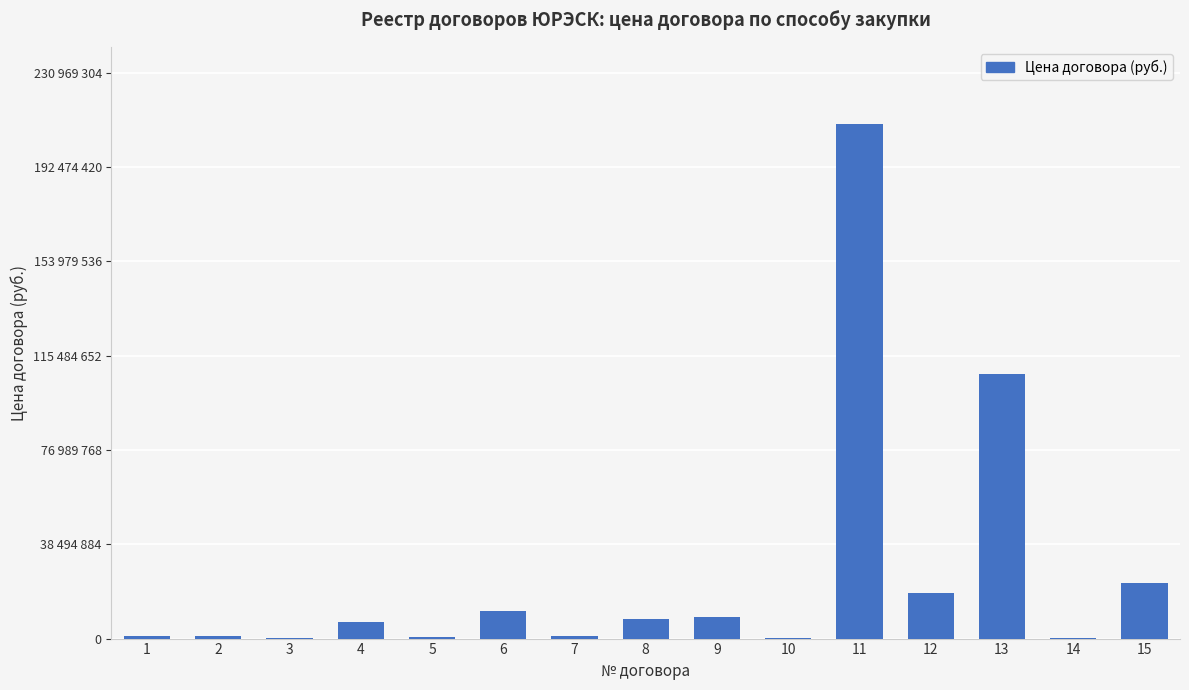

The chart shows a value of 1681492.8 at 7. True or false?

False